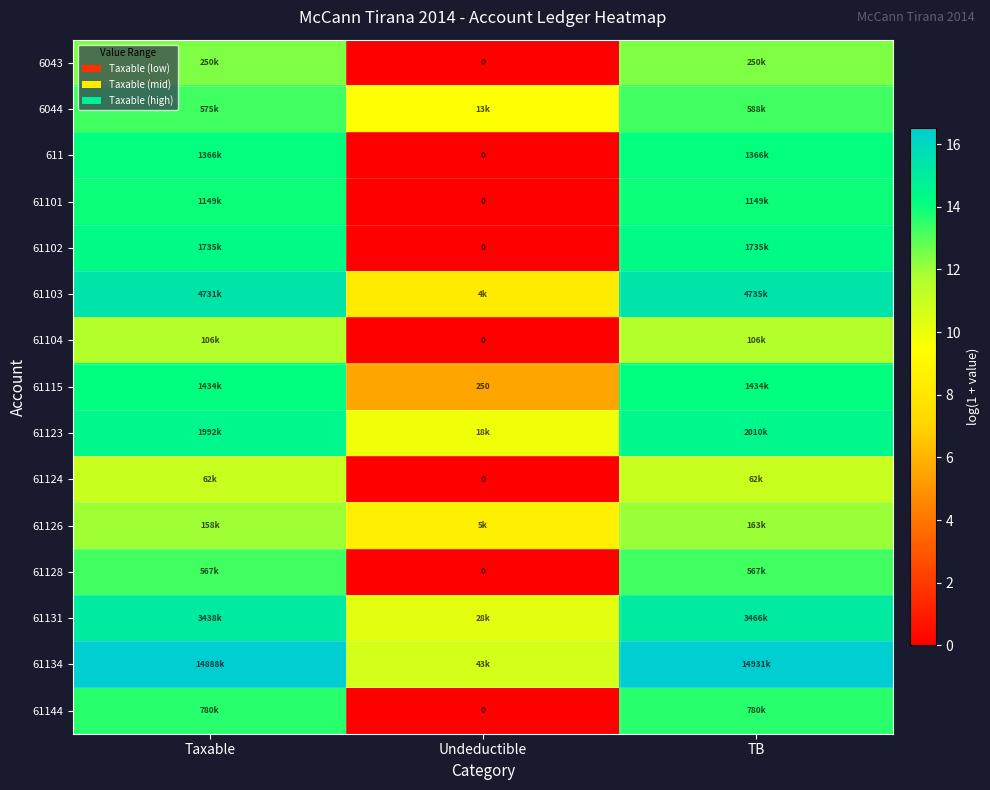

What is the difference between the highest and lowest values at Taxable?

5.5